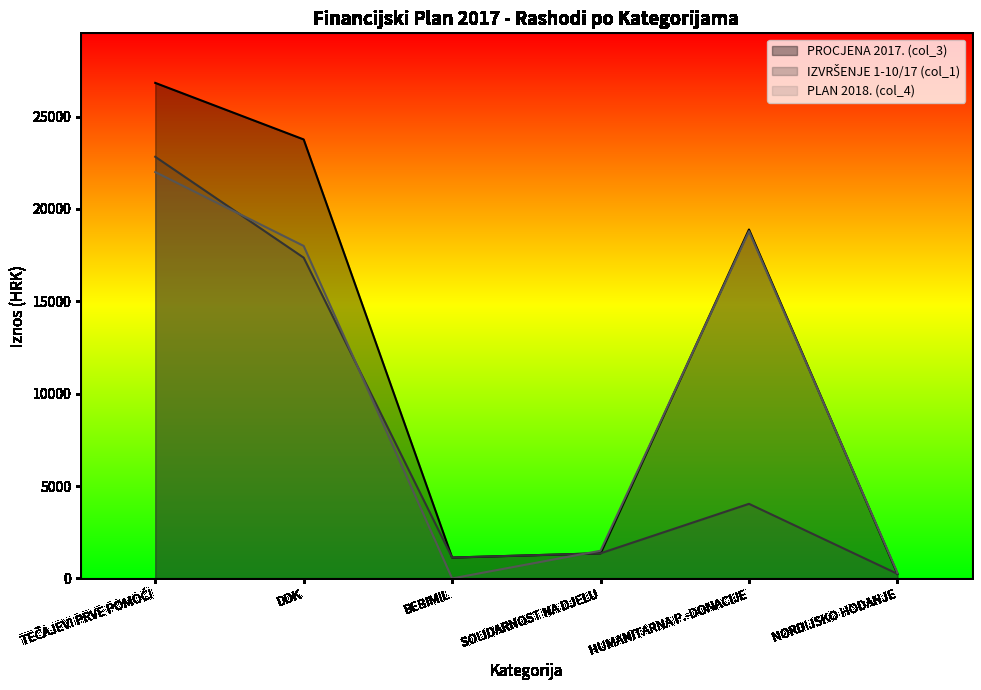

What is the maximum value shown in the chart?

26826.4